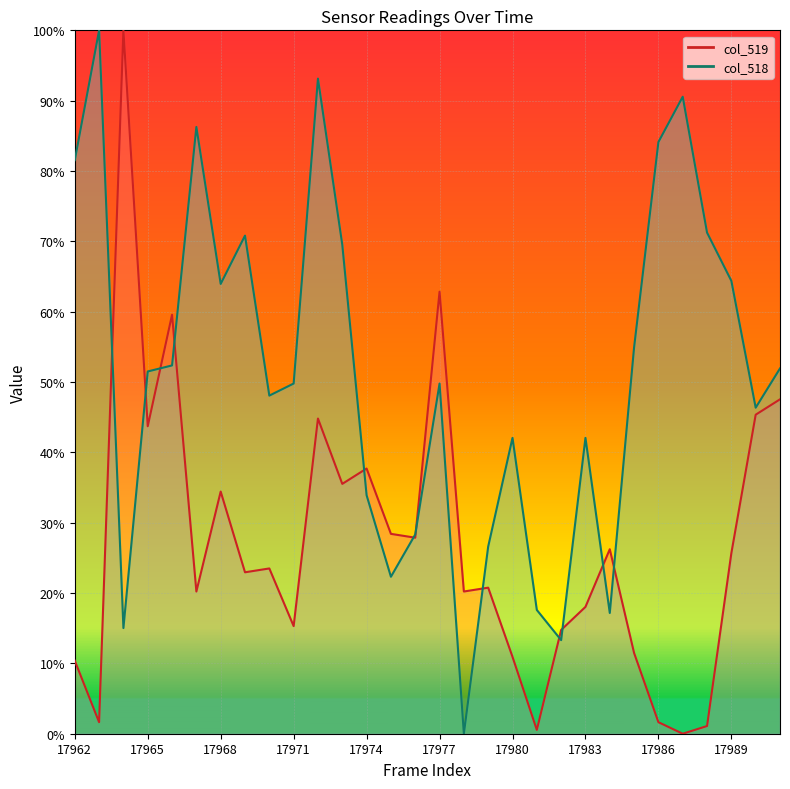

Reading left to right, extract all data points from this chart.

col_519: 0.1	0.0	1.0	0.4	0.6	0.2	0.3	0.2	0.2	0.2	0.4	0.4	0.4	0.3	0.3	0.6	0.2	0.2	0.1	0.0	0.1	0.2	0.3	0.1	0.0	0.0	0.0	0.3	0.5	0.5
col_518: 0.8	1.0	0.2	0.5	0.5	0.9	0.6	0.7	0.5	0.5	0.9	0.7	0.3	0.2	0.3	0.5	0.0	0.3	0.4	0.2	0.1	0.4	0.2	0.5	0.8	0.9	0.7	0.6	0.5	0.5